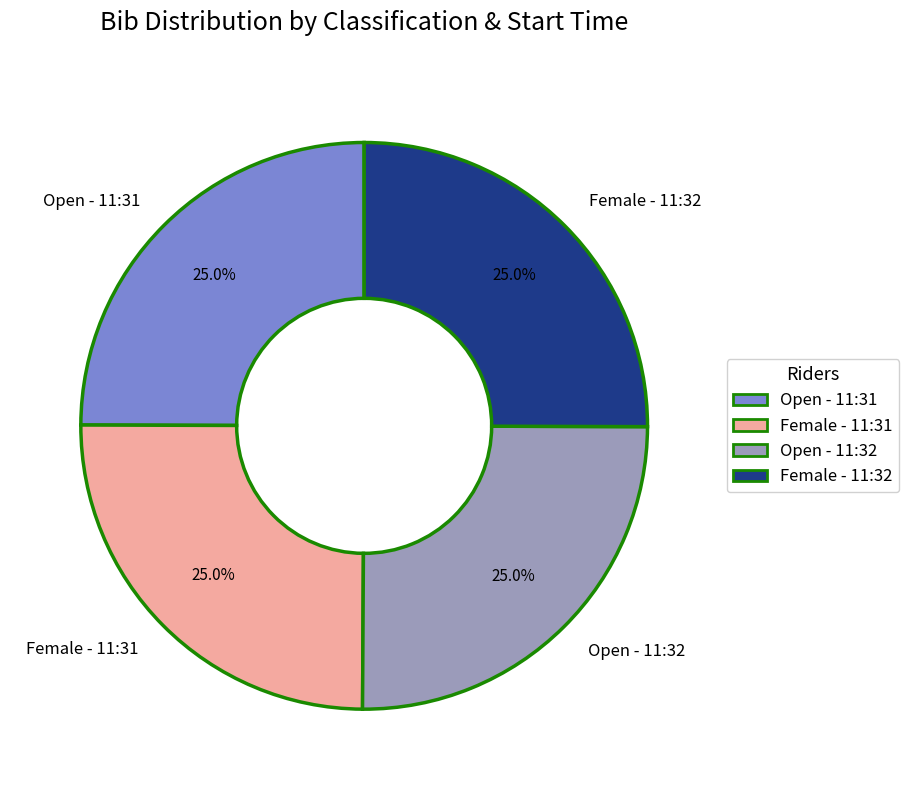

What percentage is NOT represented by Female - 11:32?

75.0%